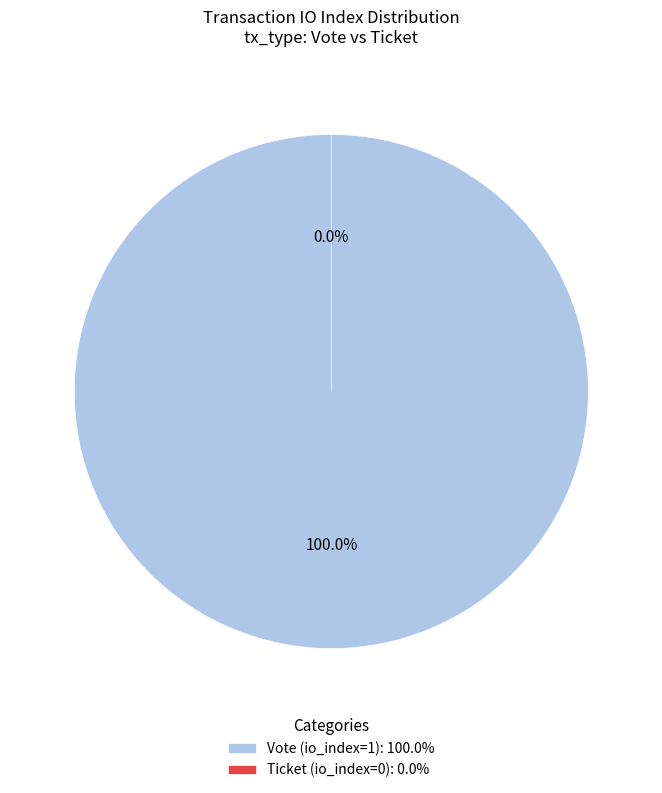

Count the number of slices in the pie.

2